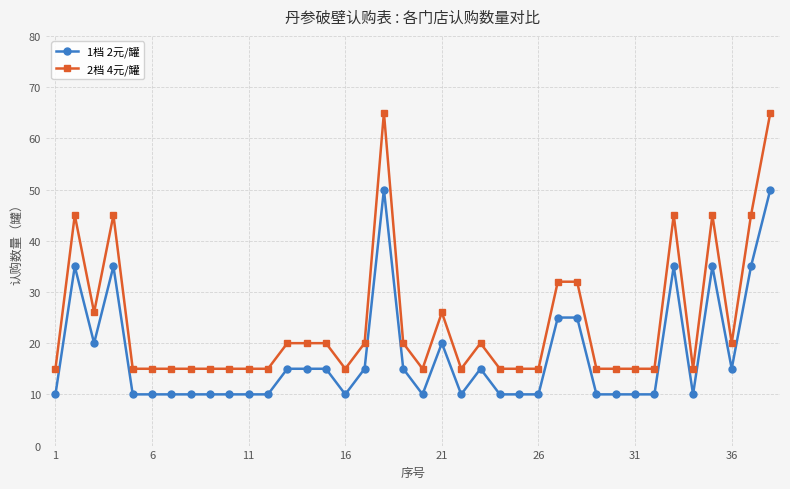

What is the average value of the 2档 4元/罐 series?

24